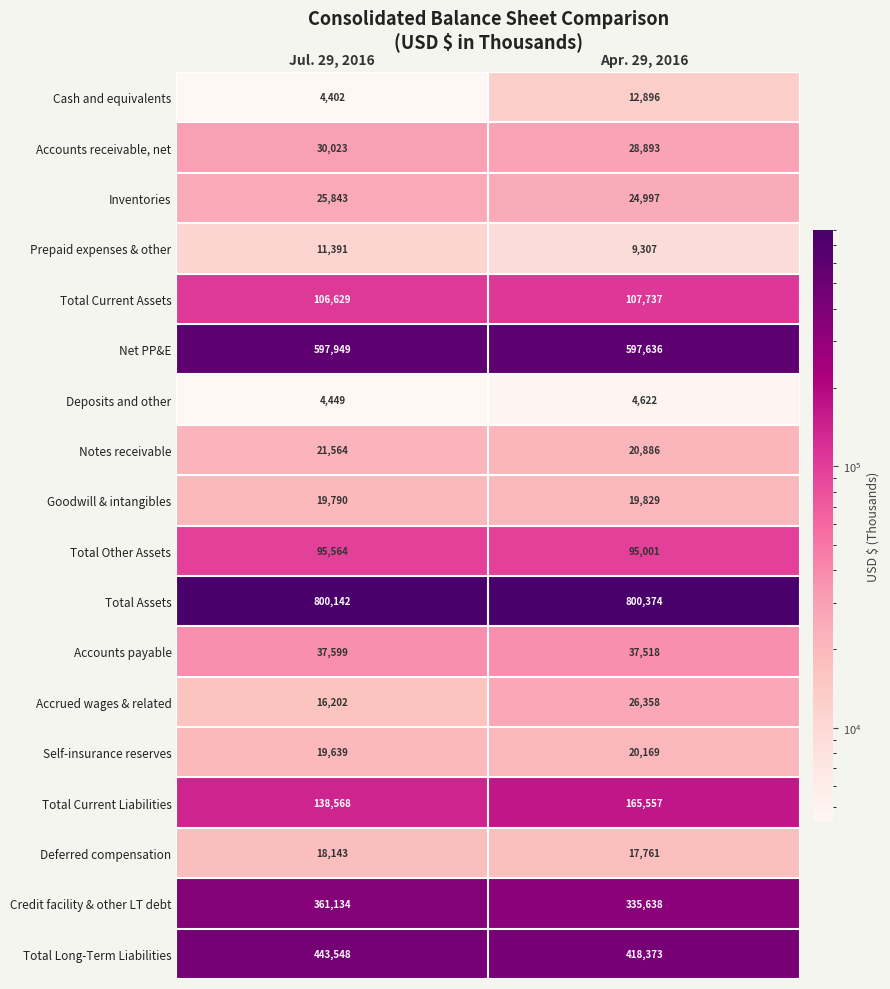

Is the value of Goodwill & intangibles at Apr. 29, 2016 greater than the value of Cash and equivalents at Apr. 29, 2016?

Yes